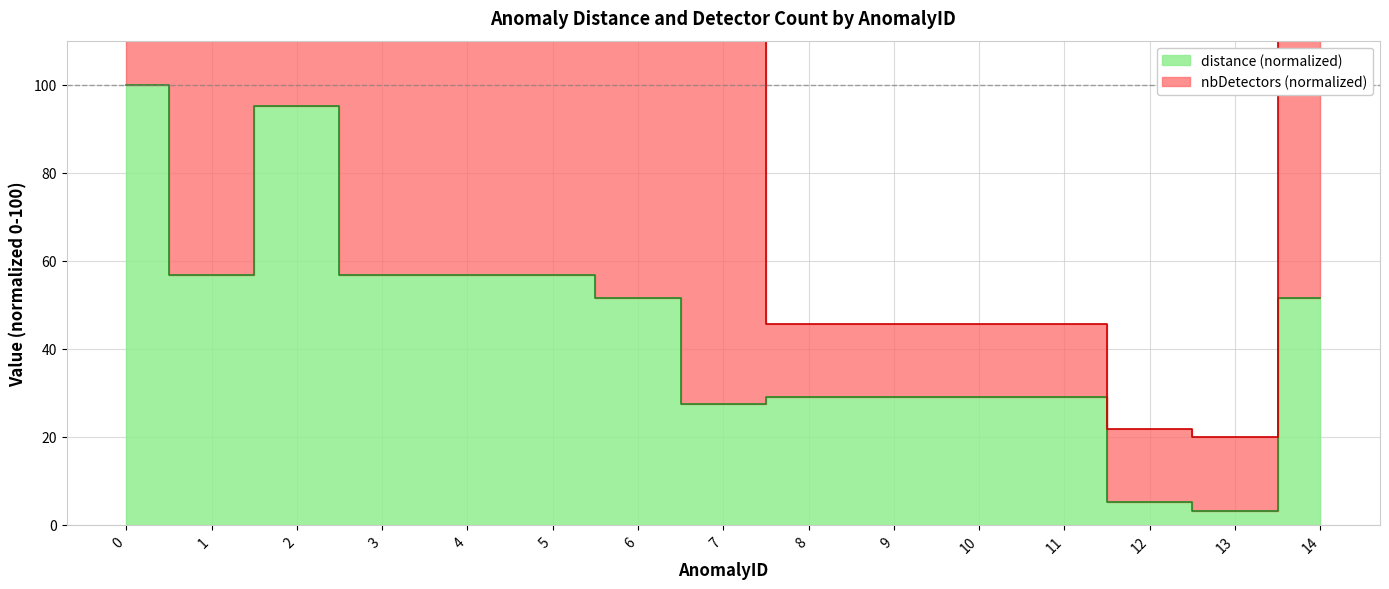

How many interior local peaks (higher than both neighbors) does the data have?

1